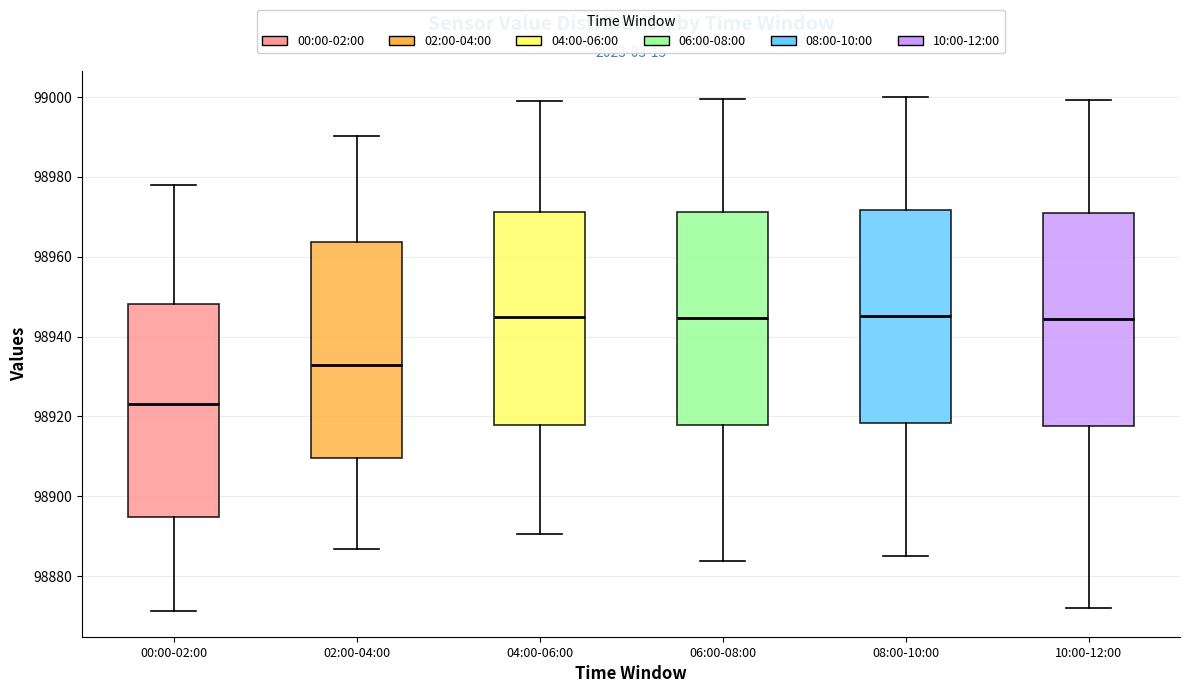

Reading left to right, transcribe this box plot: for each box, give where its median line is, the range the box spans, and where its two whiskers end, as read against the y-axis. The values are not printed on the chart, so give them approximately, as read against the axis.

00:00-02:00: median 98924, box 98894 to 98948, whiskers 98872 to 98978
02:00-04:00: median 98932, box 98910 to 98964, whiskers 98886 to 98990
04:00-06:00: median 98944, box 98918 to 98972, whiskers 98890 to 99000
06:00-08:00: median 98944, box 98918 to 98972, whiskers 98884 to 99000
08:00-10:00: median 98946, box 98918 to 98972, whiskers 98886 to 99000
10:00-12:00: median 98944, box 98918 to 98972, whiskers 98872 to 99000